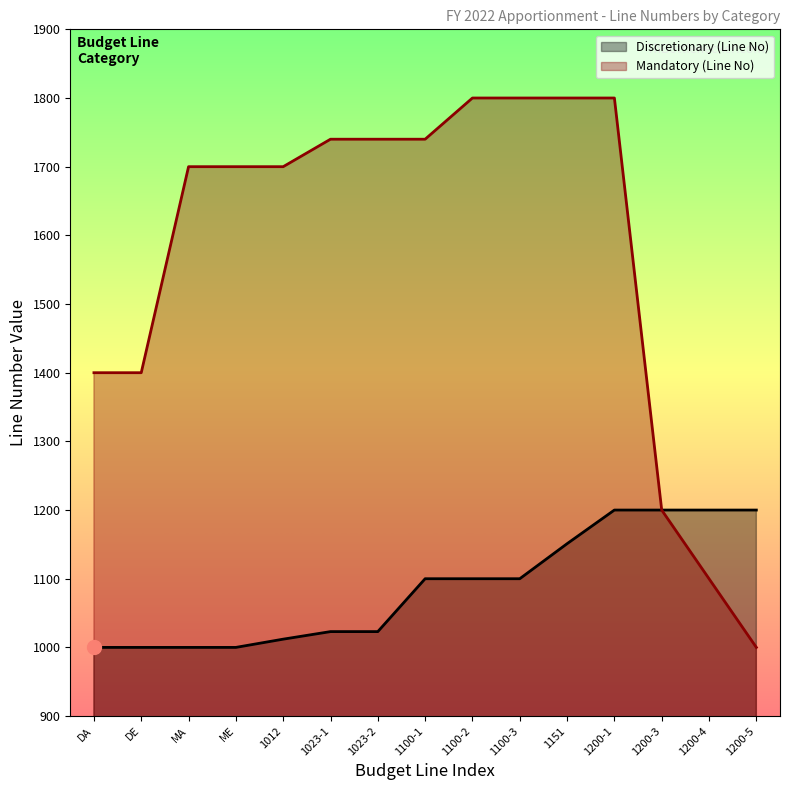

Which label corresponds to the largest value in the chart?

1100-2